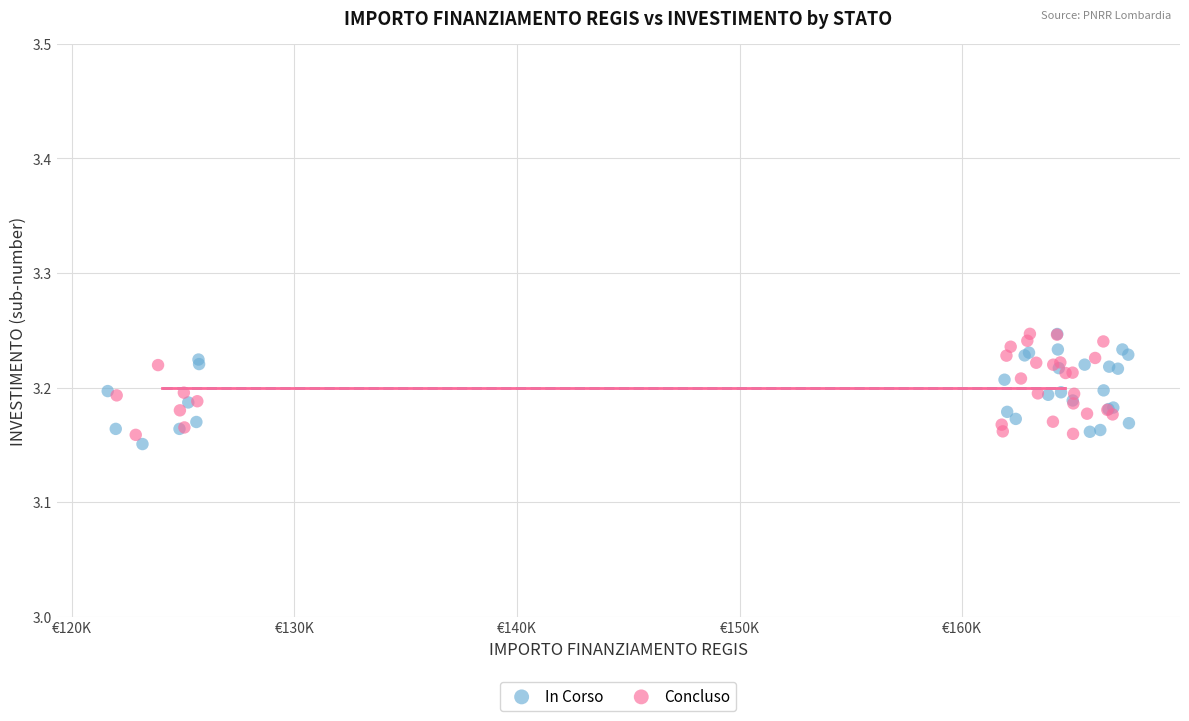

Which series contains the lowest Y value?

In Corso